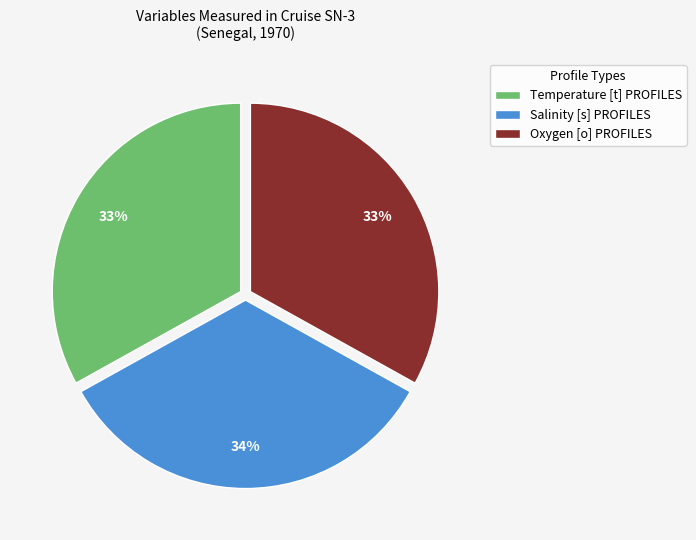

To the nearest percent, what is the combined percentage of Temperature [t] PROFILES and Oxygen [o] PROFILES?

66%